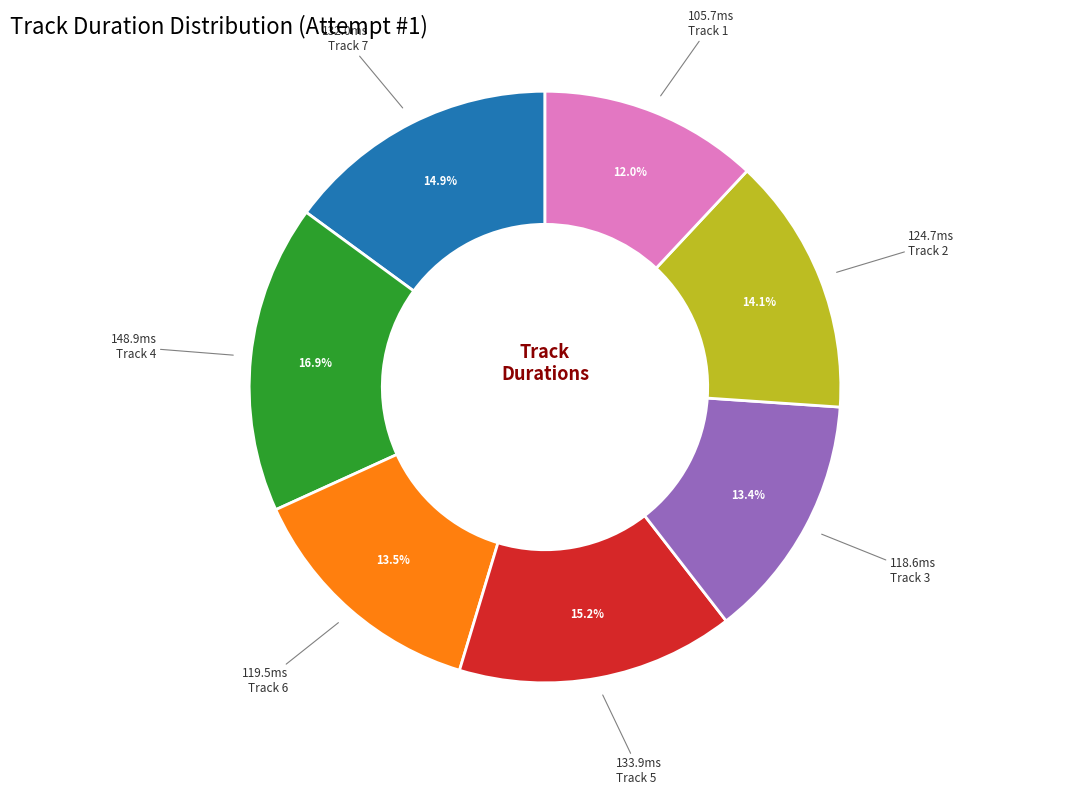

Is there a majority slice in this chart?

No